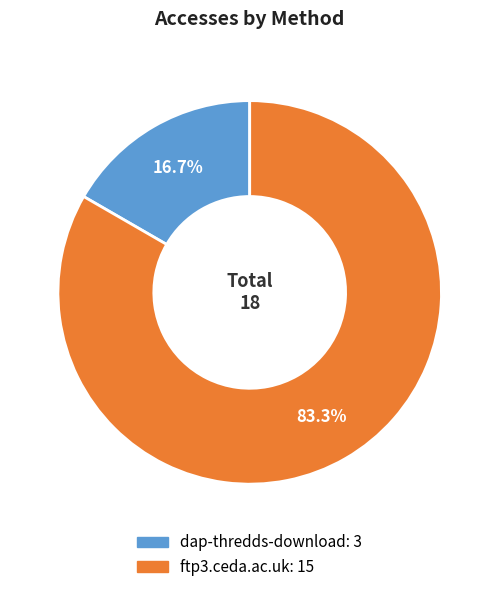

The ftp3.ceda.ac.uk slice represents 93% of the pie. True or false?

False